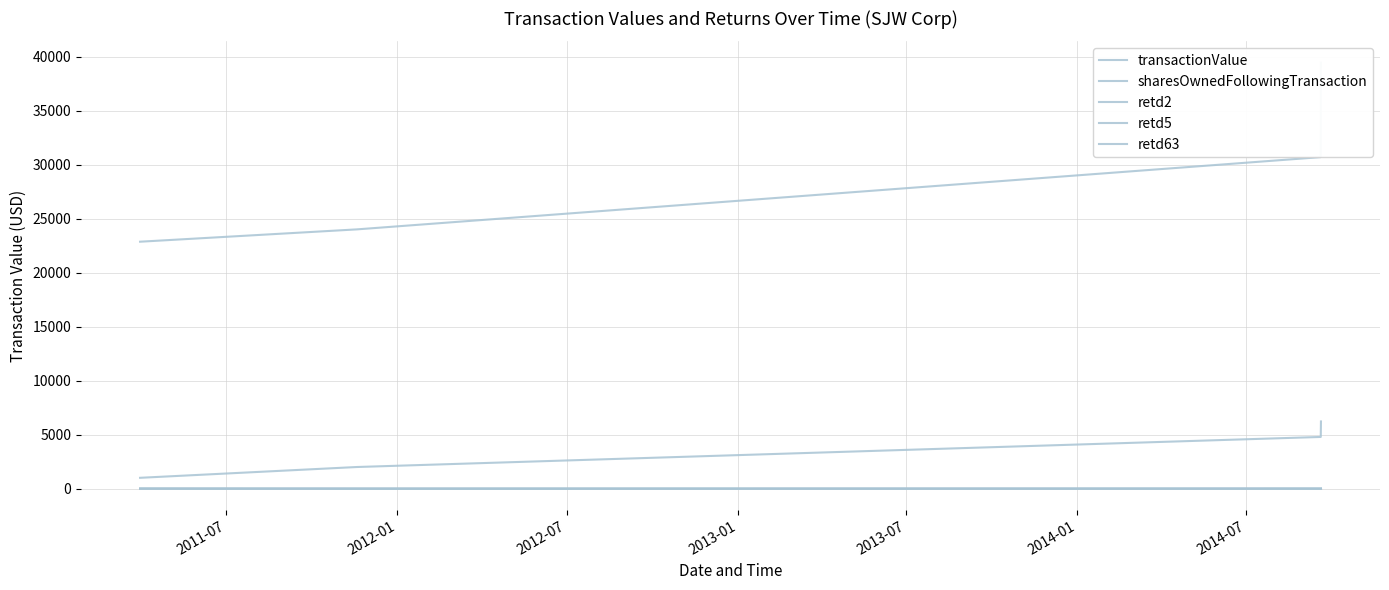

Which series has the largest total across all categories?

transactionValue